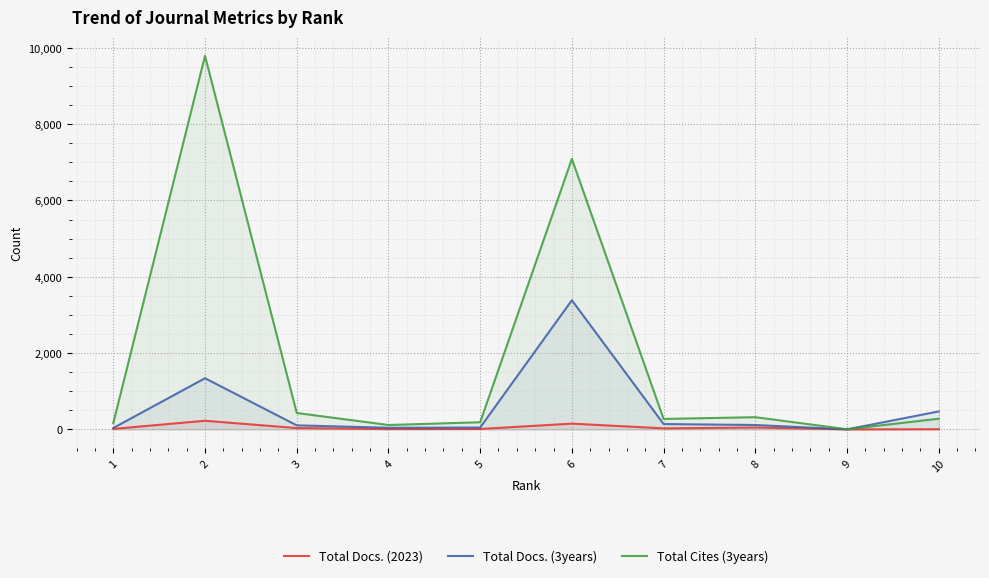

What is the sum of all Total Cites (3years) values?

18657